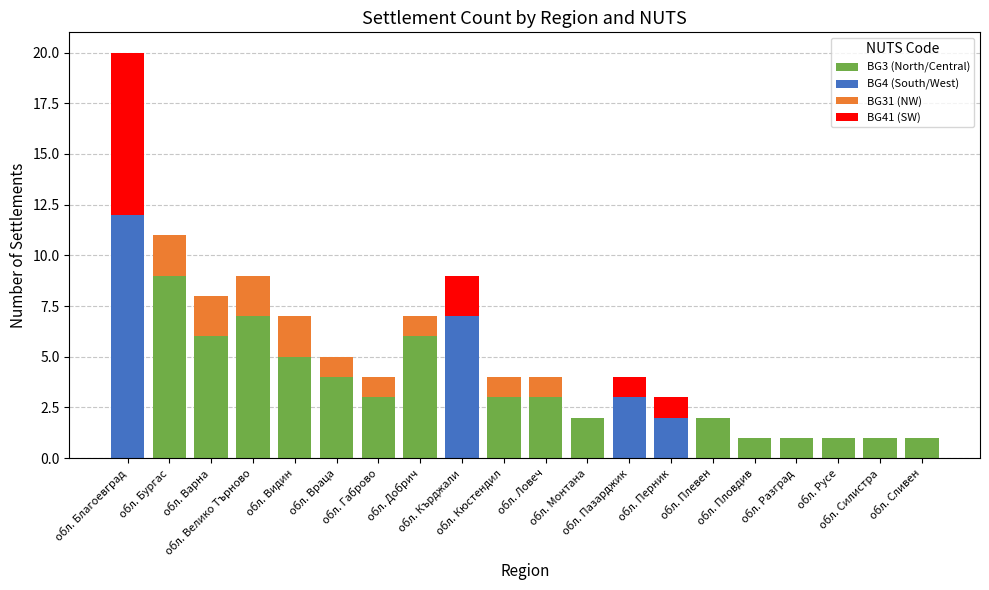

Rank the series by their maximum value, from highest to lowest.

BG4 (South/West), BG3 (North/Central), BG41 (SW), BG31 (NW)